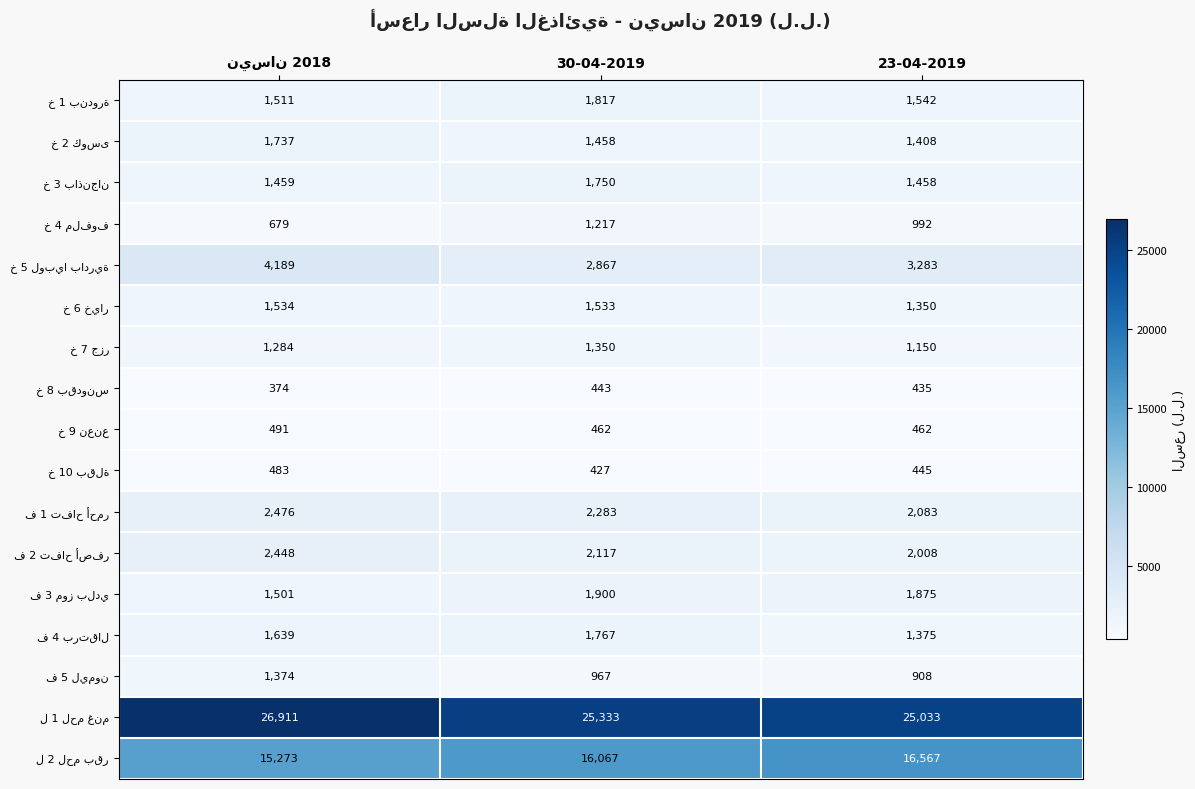

What is the smallest value displayed?

374